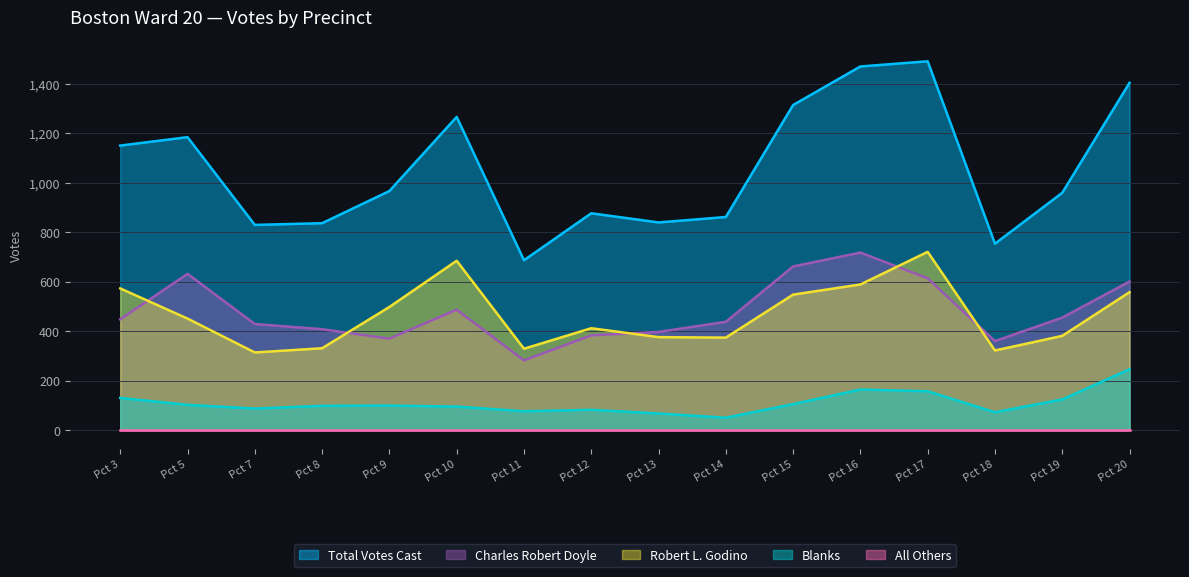

How many data points in Blanks are above 99?

7